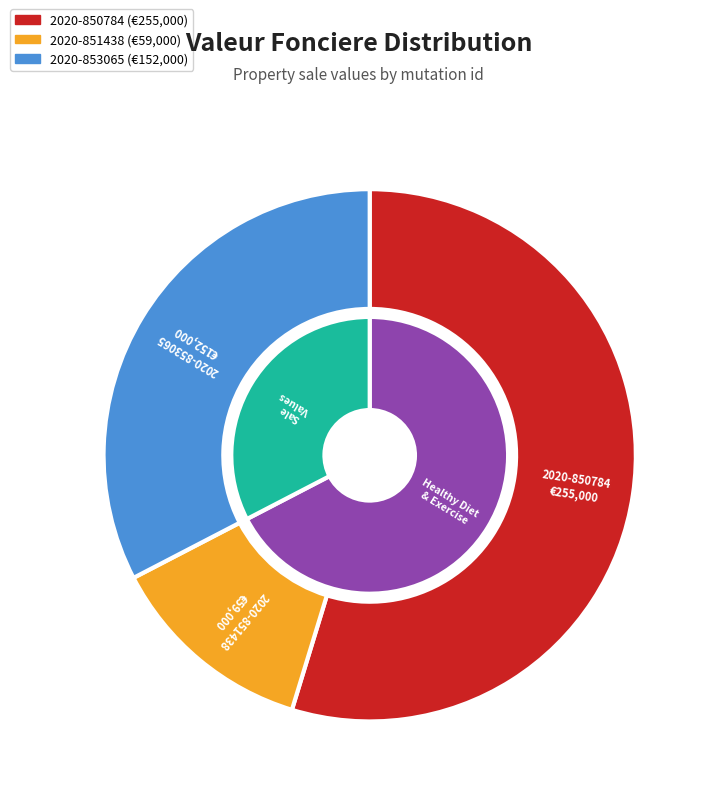

What is the change in value from 2020-850784 to 2020-851438?

-196000